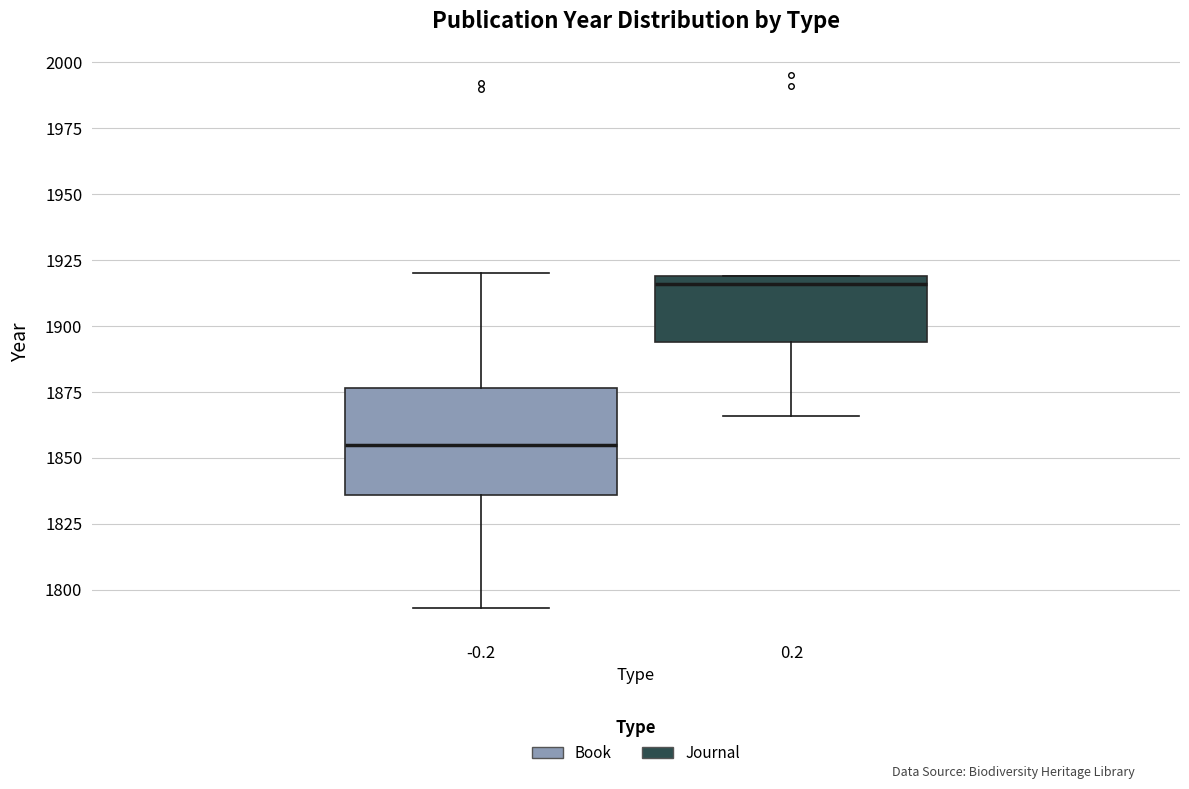

Where is the upper edge of the box at x = 0.2 on the y-axis? The values are not printed on the chart, so give them approximately, as read against the axis.

1920